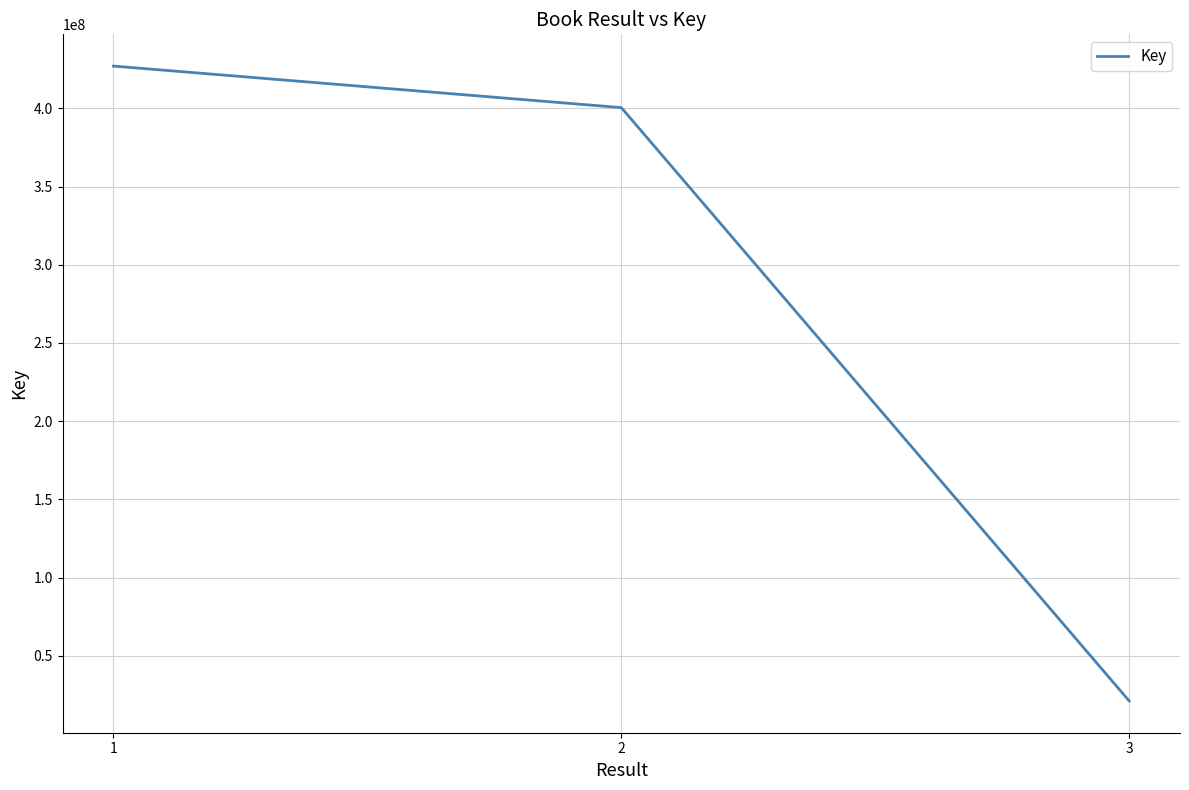

What is the average value?

282890492